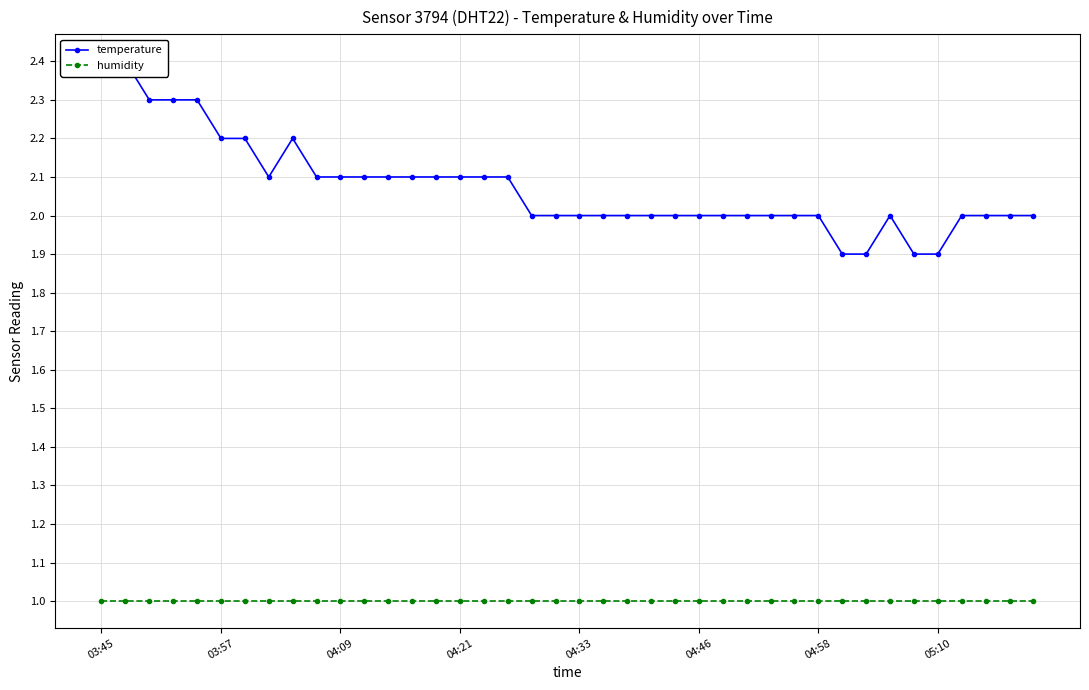

List the series in order of their peak value, highest first.

temperature, humidity